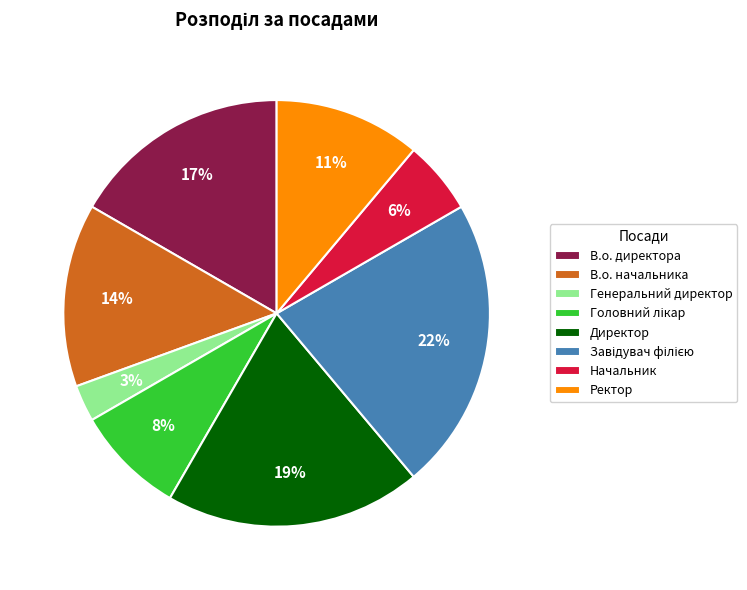

How many segments does this pie chart have?

8